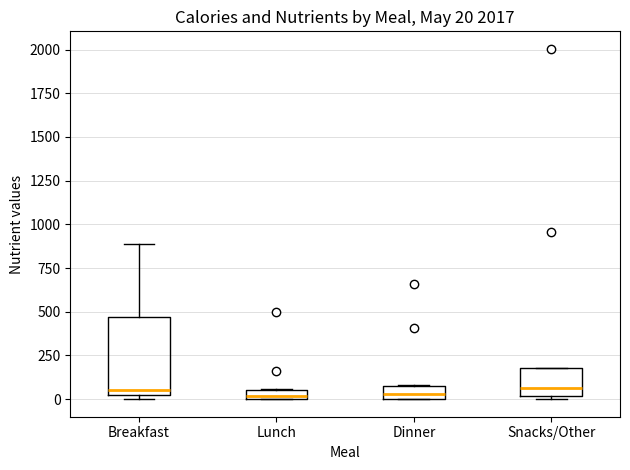

Comparing the boxes themselves (not the whiskers), which one is the tallest?

Breakfast